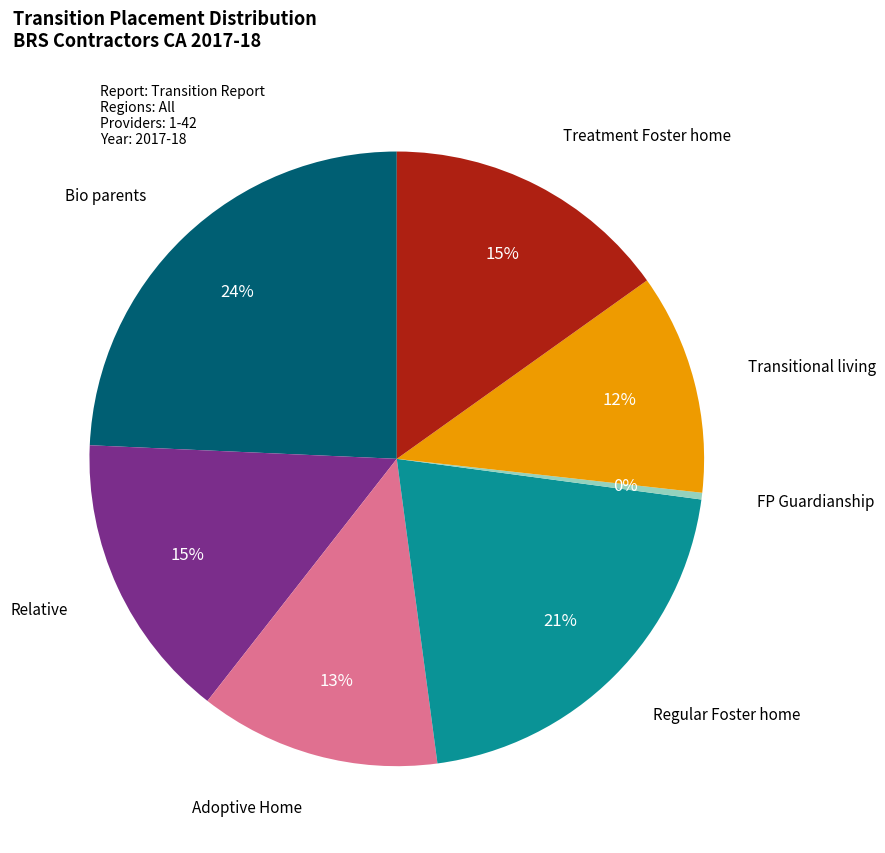

Is it true that Regular Foster home is 15% of the pie?

False